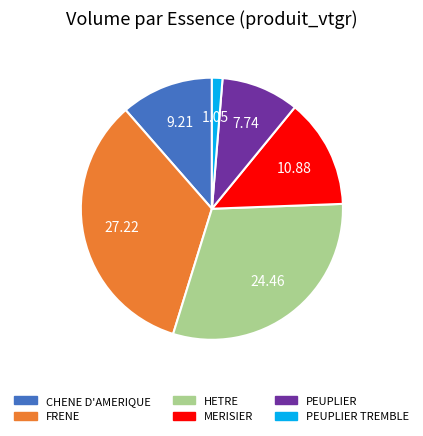

Is there any slice that represents more than half of the pie?

No